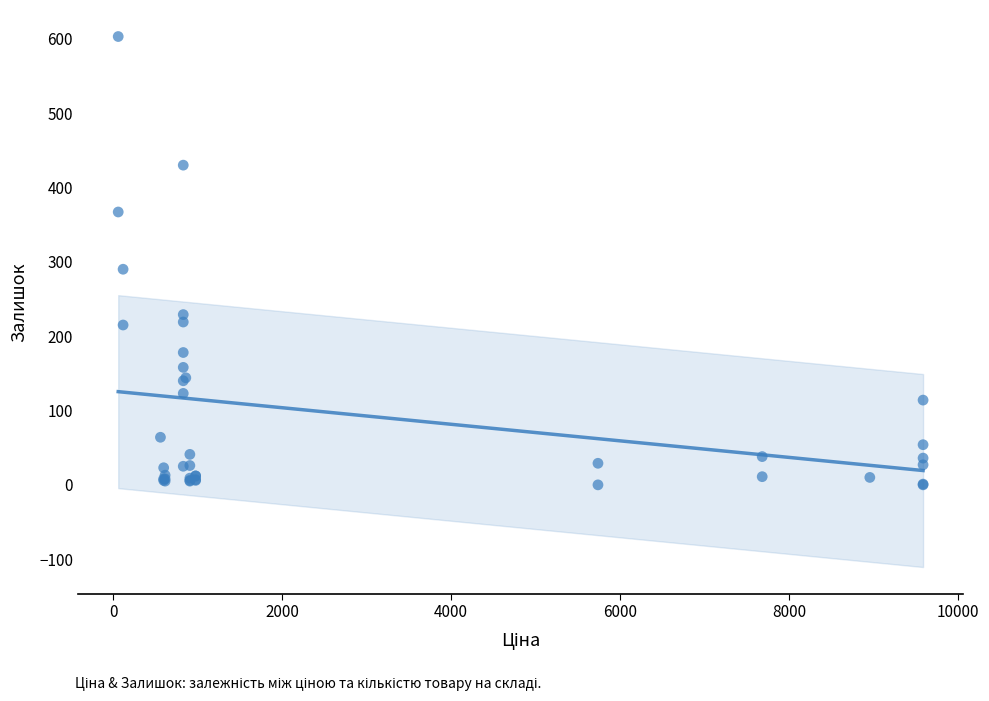

What Y value in the scatter plot is closest to 301?

290